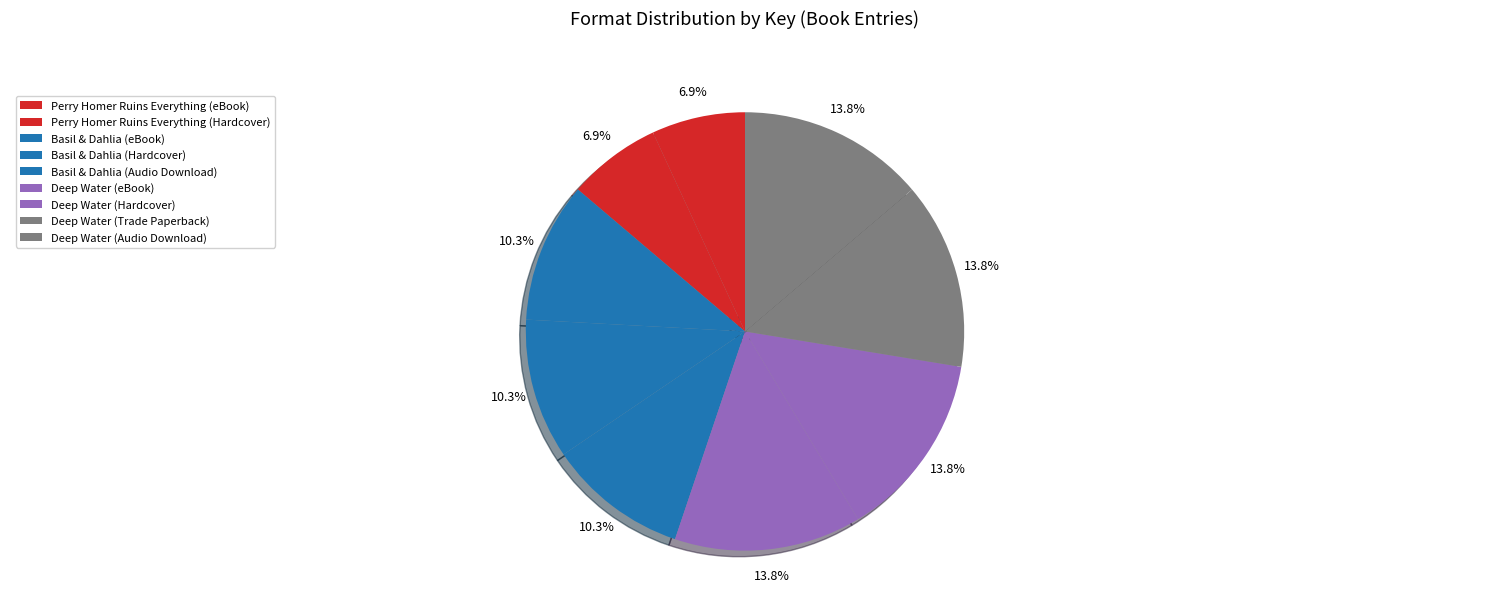

To the nearest percent, what is the difference between the largest and smallest slice percentages?

7%